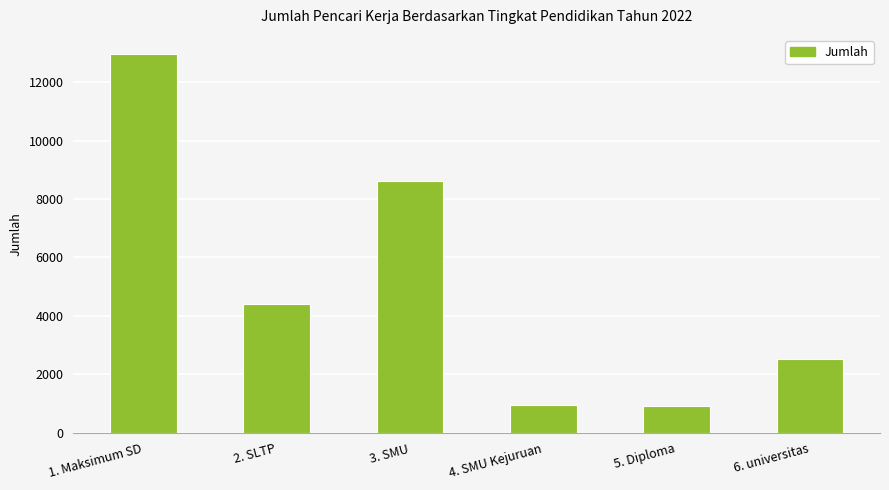

What is the change in value from 1. Maksimum SD to 2. SLTP?

-8562